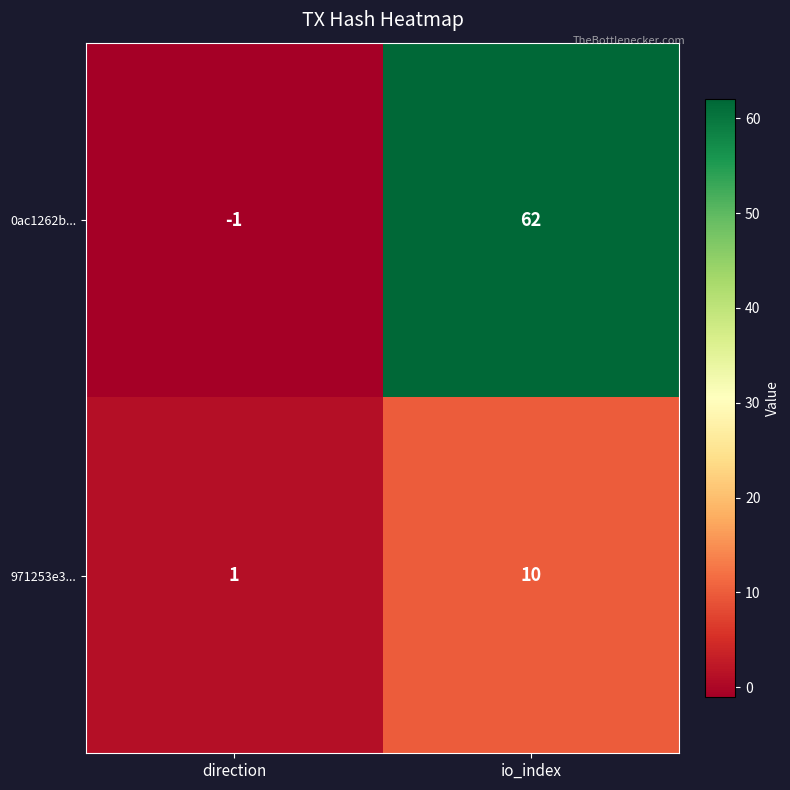

Where is 971253e3... nearest to the value 5?

direction